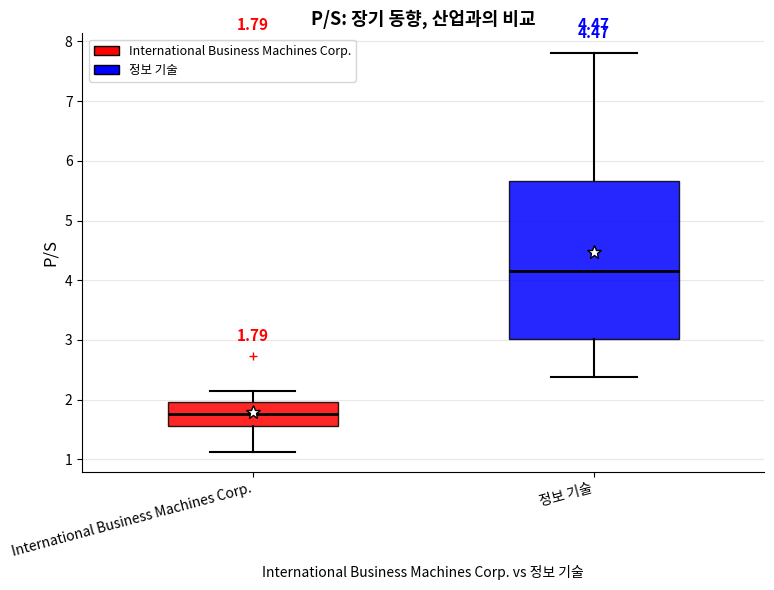

Which box's median line is the lowest?

International Business Machines Corp.